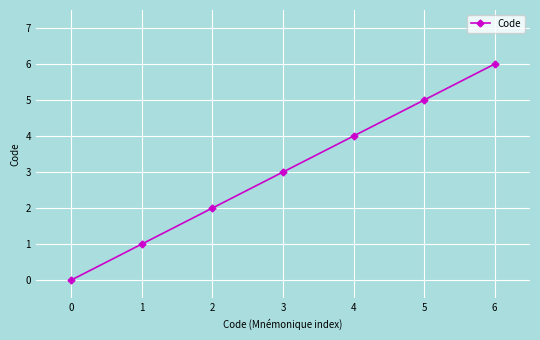

How many positive values are there?

6